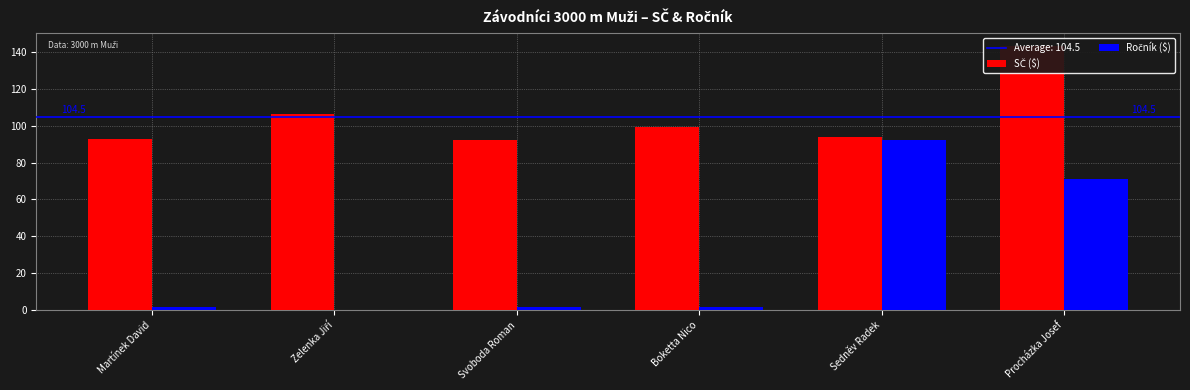

What are all the series names shown in the legend?

SČ ($), Ročník ($)